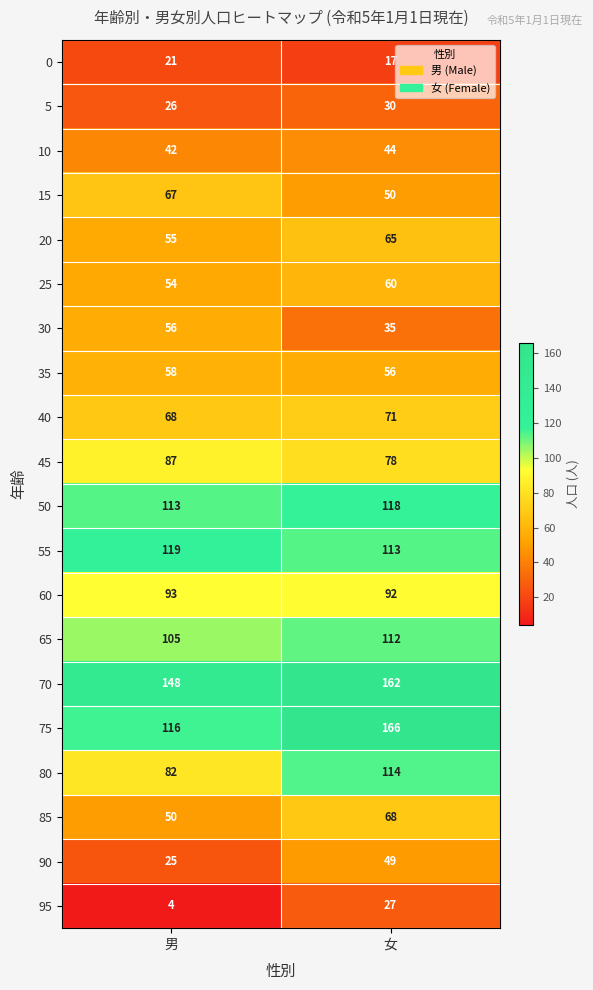

Which series has the largest total across all categories?

70